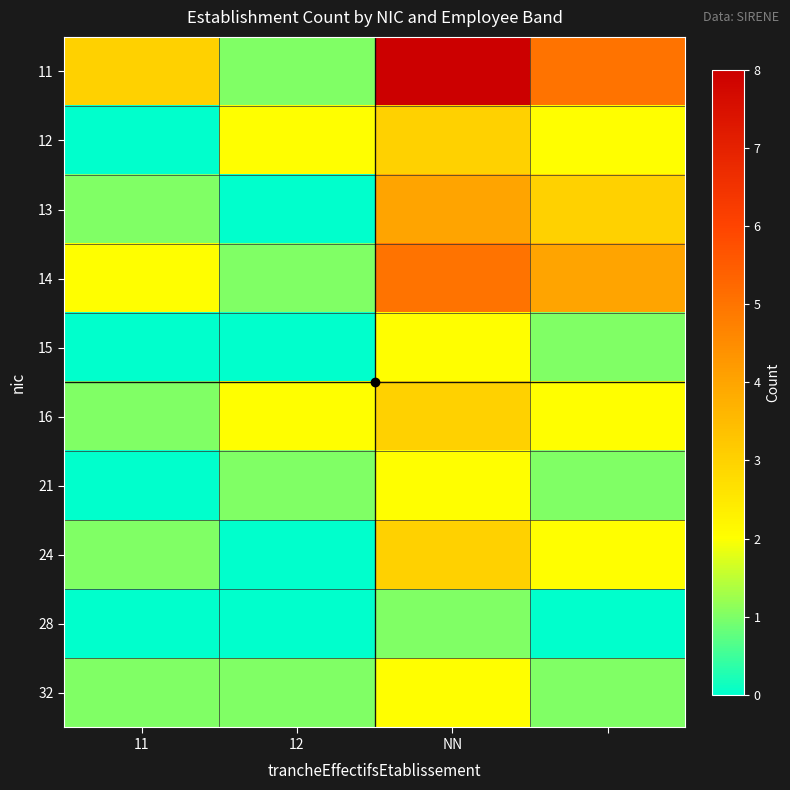

Which label corresponds to the smallest value in the chart?

11